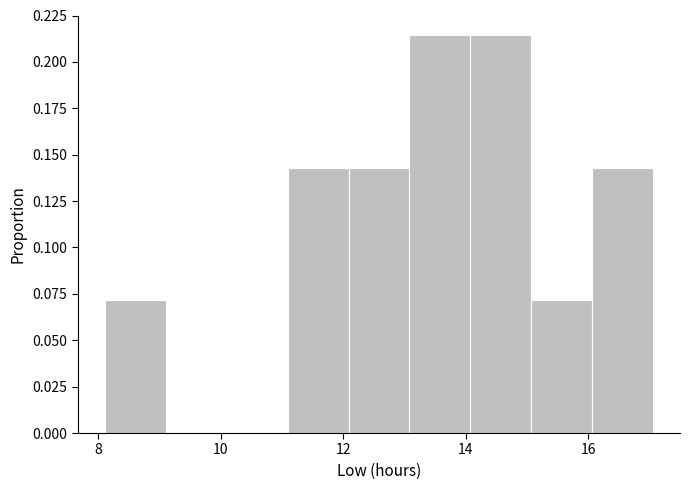

Reading left to right, transcribe this chart: for each bar, give the range it covers on the x-axis and its height. Neither the bar edges nor the heights are printed on the chart, so give them approximately, as read against the axes.

8.2 to 9.2: 0.070
9.2 to 10.0: 0
10.0 to 11.0: 0
11.0 to 12.0: 0.145
12.0 to 13.0: 0.145
13.0 to 14.0: 0.215
14.0 to 15.0: 0.215
15.0 to 16.0: 0.070
16.0 to 17.0: 0.145